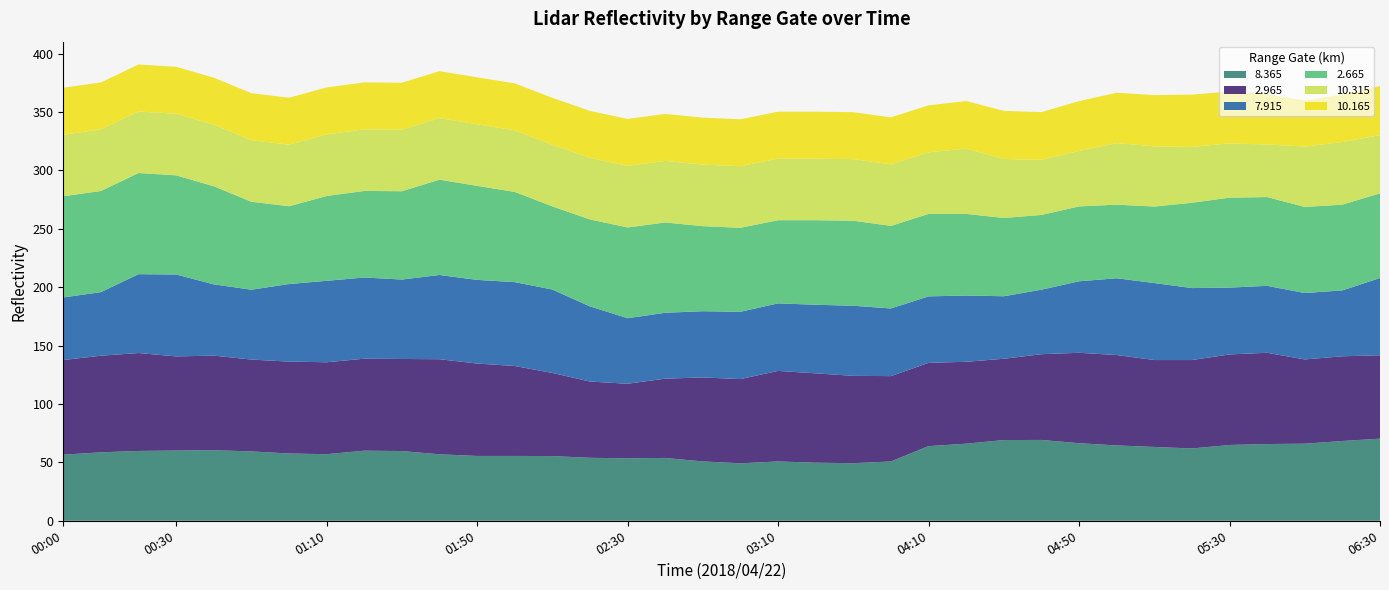

What is the lowest value of the 8.365 series?

49.2